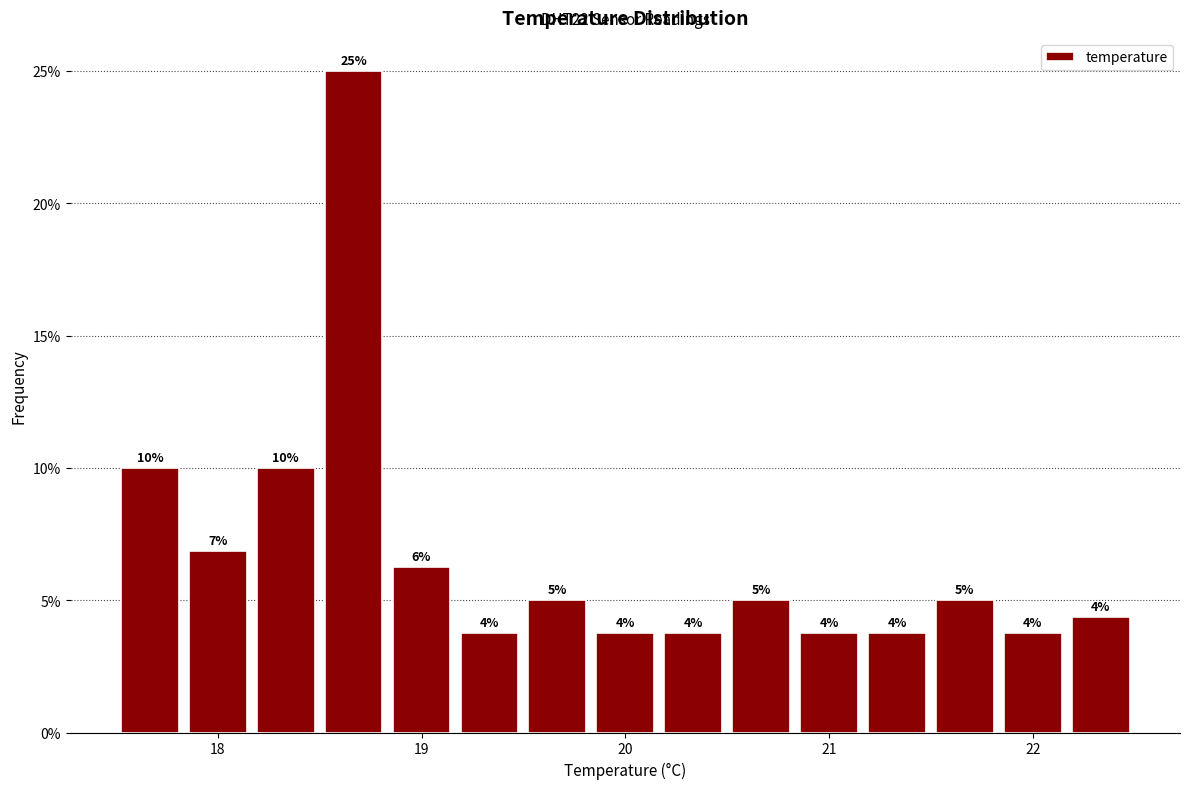

Around what value on the x-axis is the tallest bar? Give the approximate position of its centre, as read against the axis.

18.7